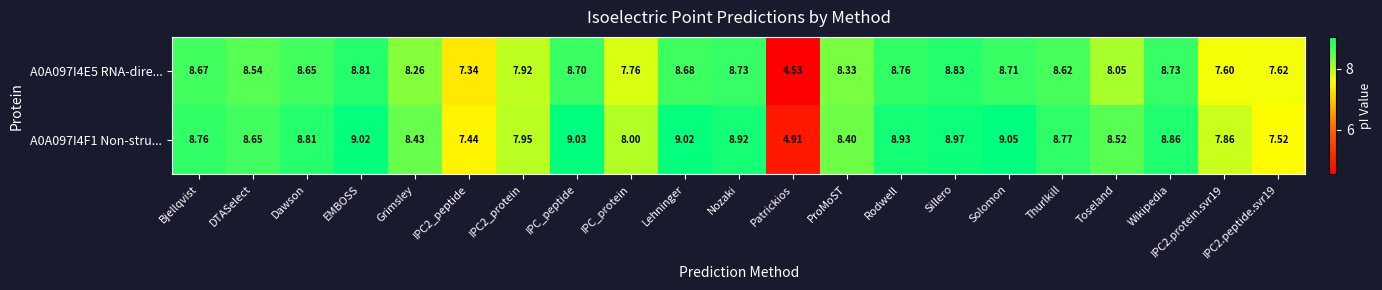

At which category does the chart reach its minimum across all series?

Patrickios